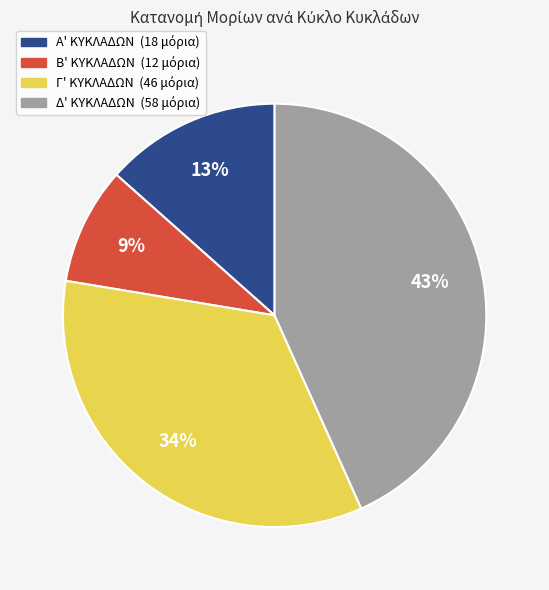

Is there any slice that represents more than half of the pie?

No